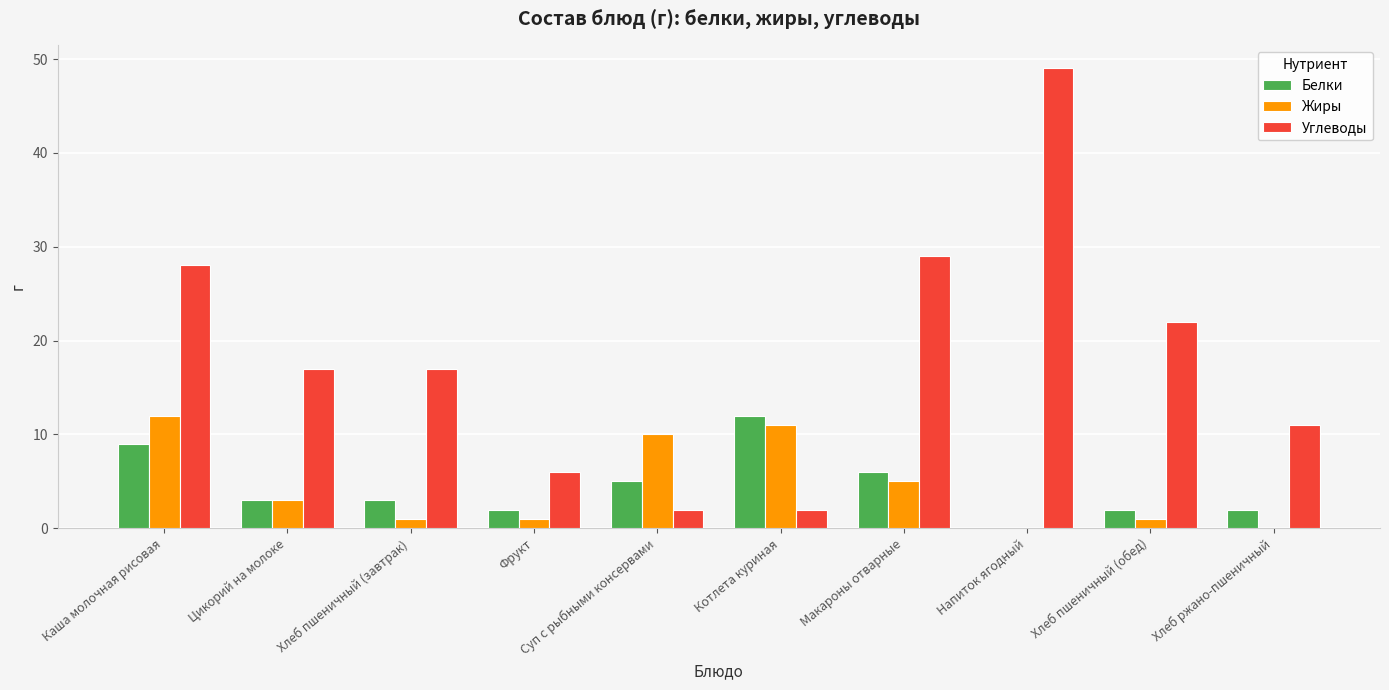

Are the bars grouped side by side (vs. stacked)?

Yes